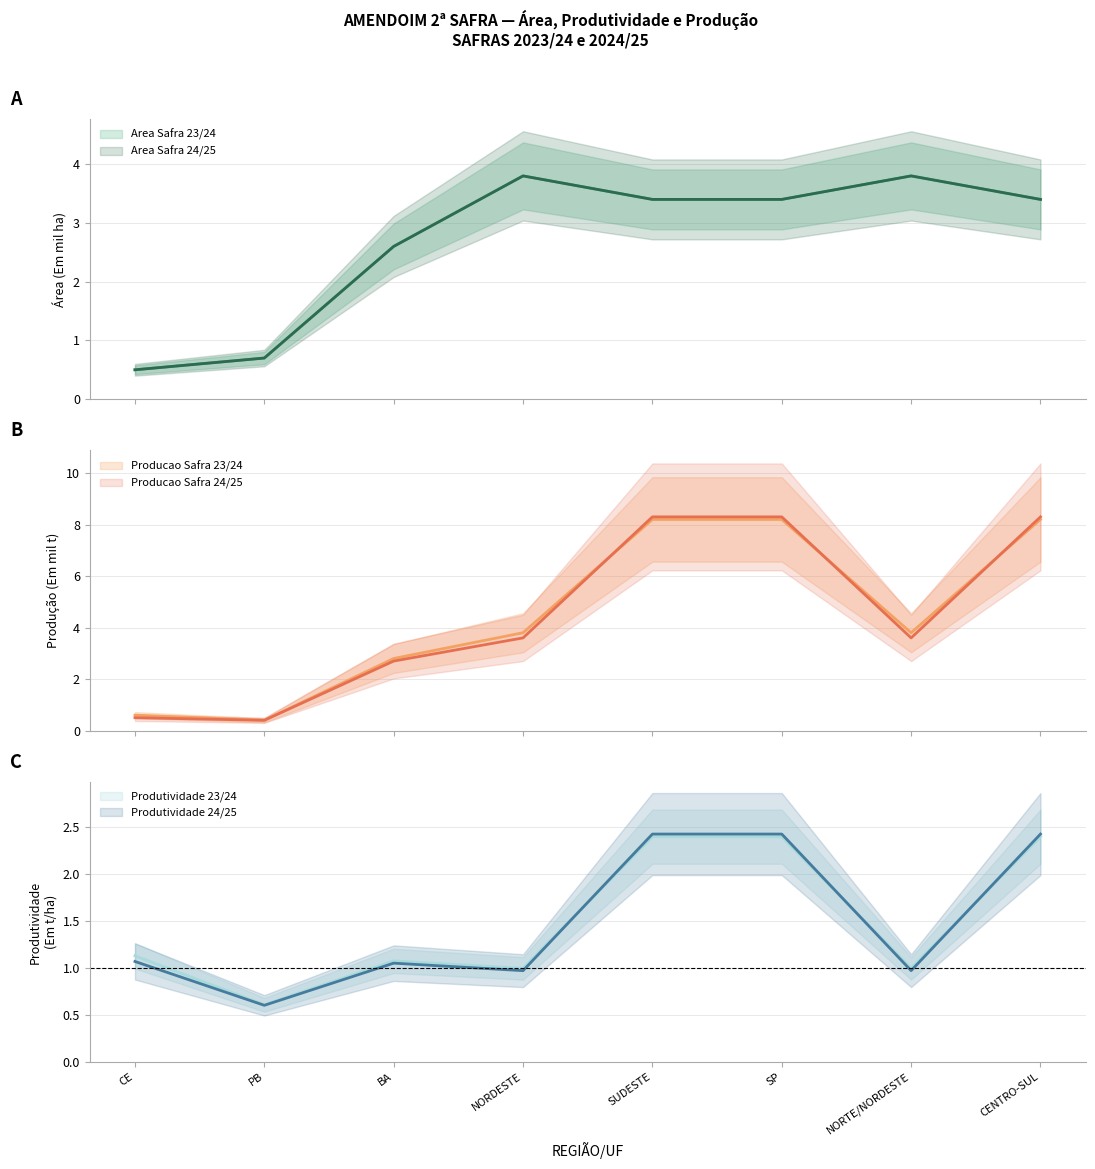

What is the smallest value displayed?

0.4